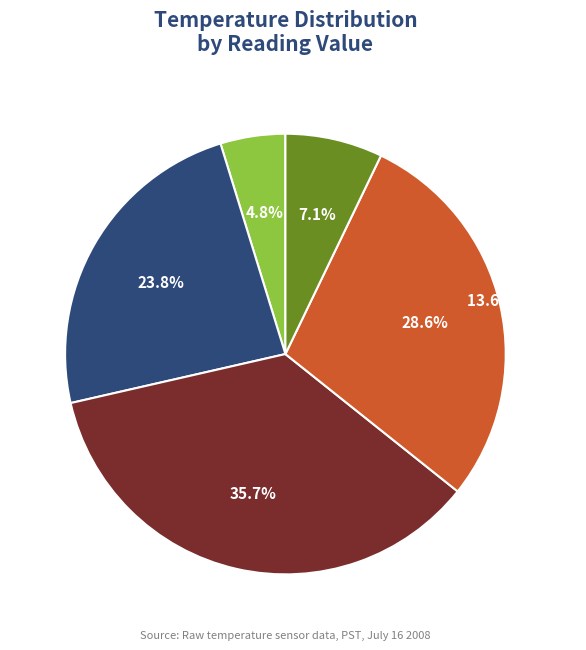

Does 13.4°C & below represent more than half of the total?

No